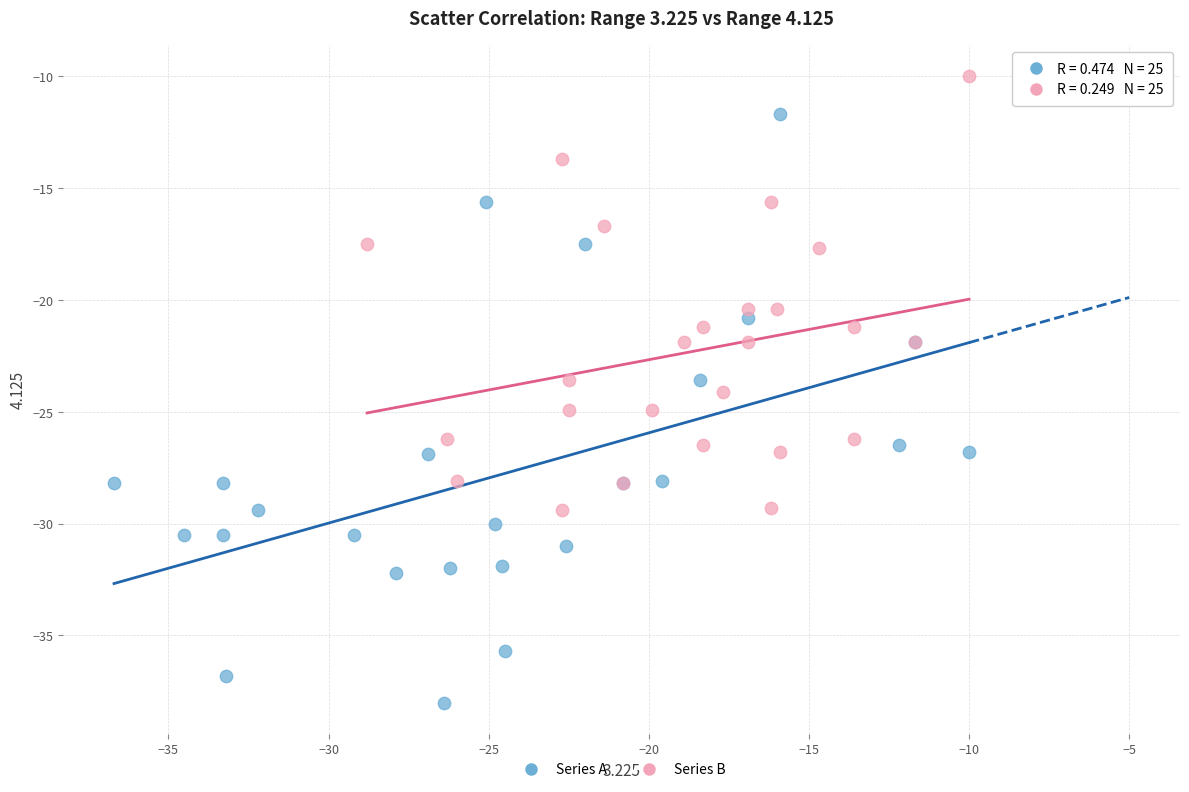

Which series has the widest spread of Y values?

Series A